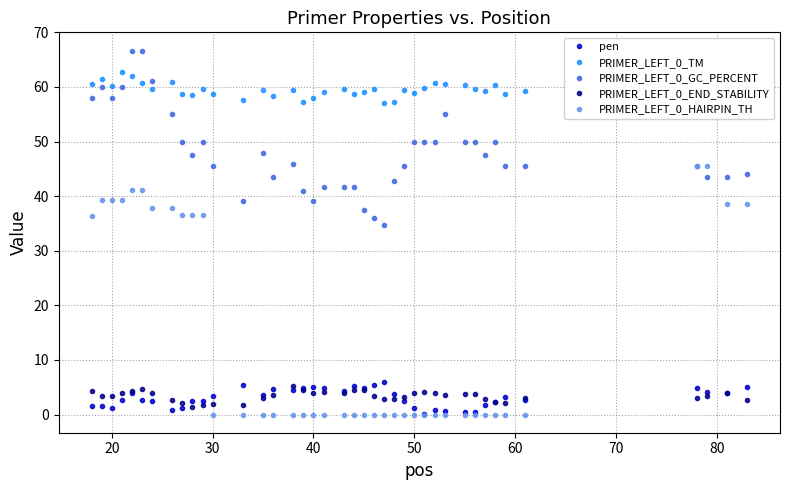

How many data points does each series have?

40